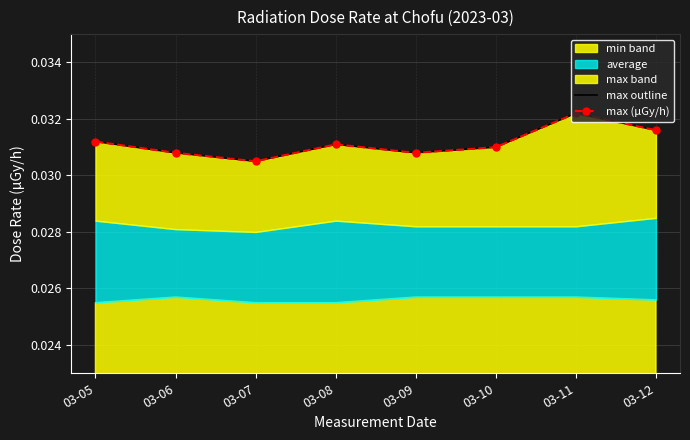

True or false: max (μGy/h) and max outline cross at least once.

False